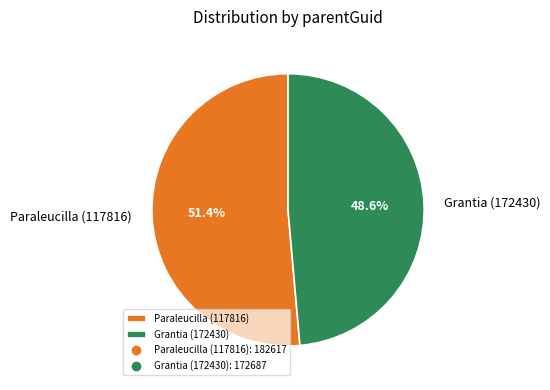

Is the sum of Grantia (172430) and Paraleucilla (117816) greater than half?

Yes